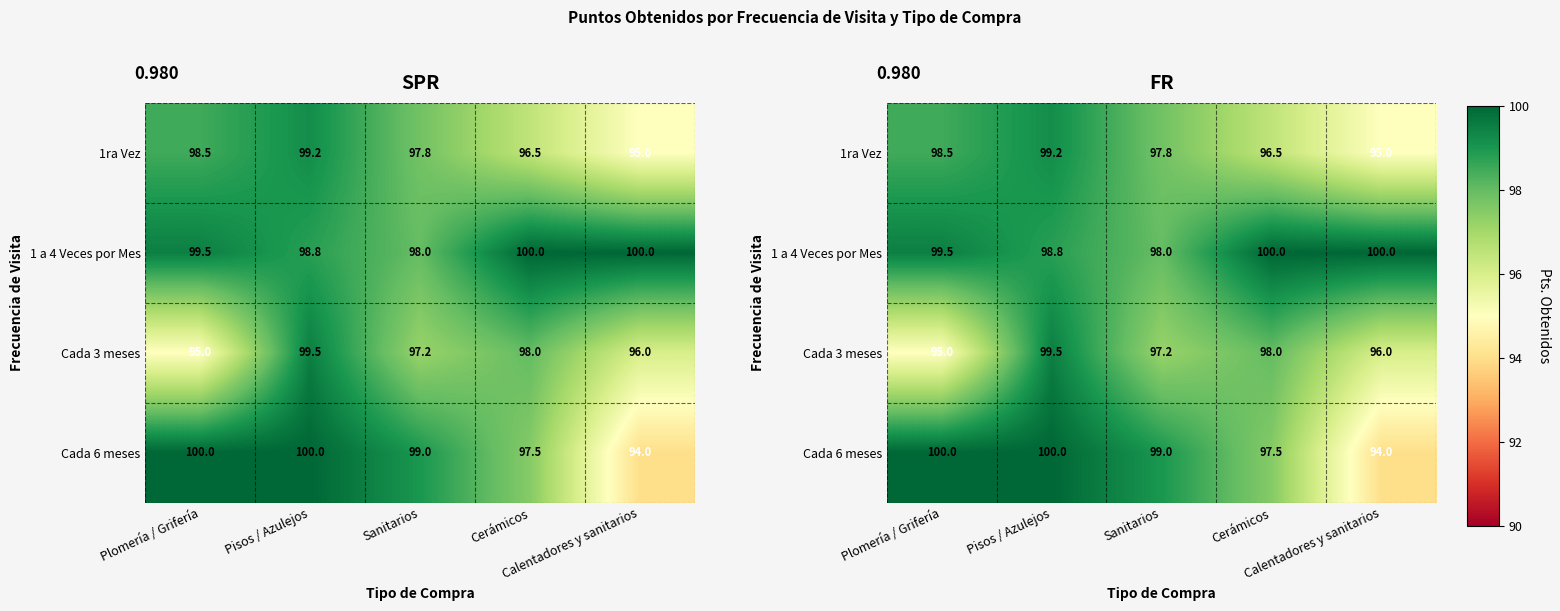

How many series are shown in this chart?

4